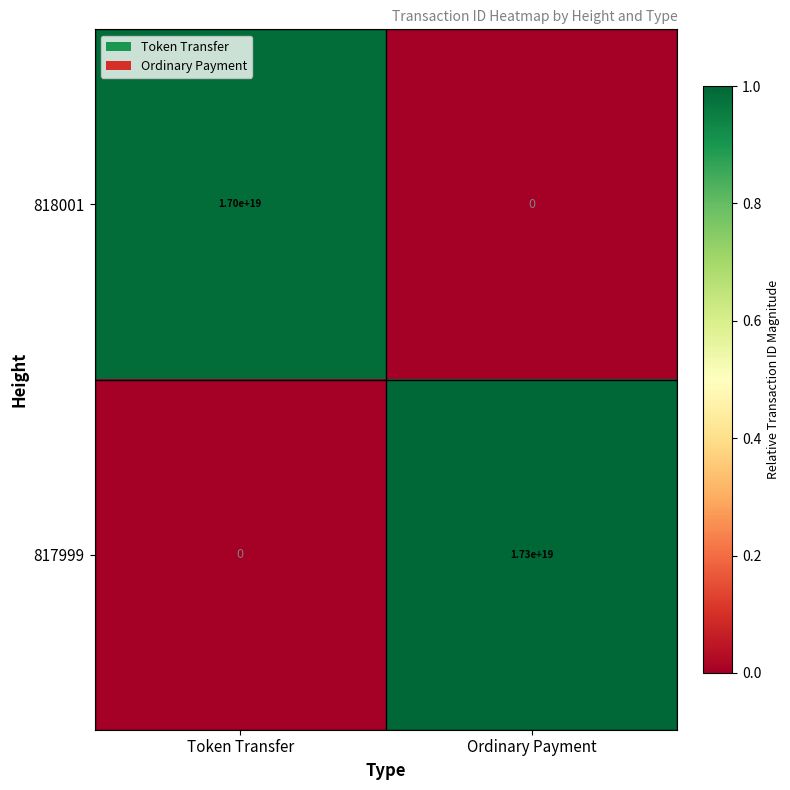

Which series has the widest spread of values?

817999